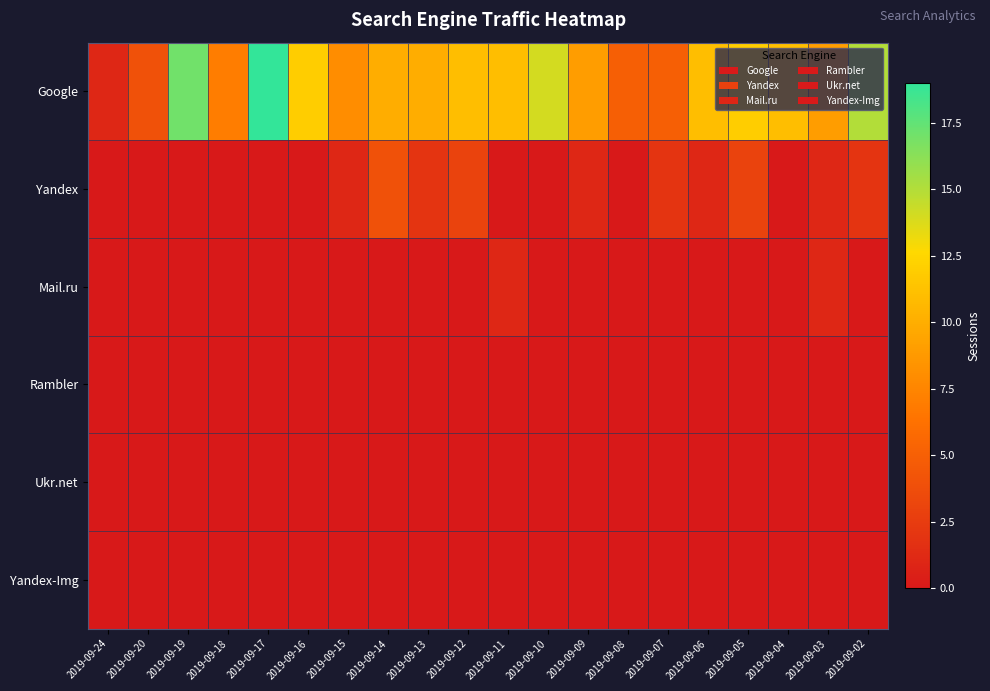

Which series has the largest range (max minus min)?

Google